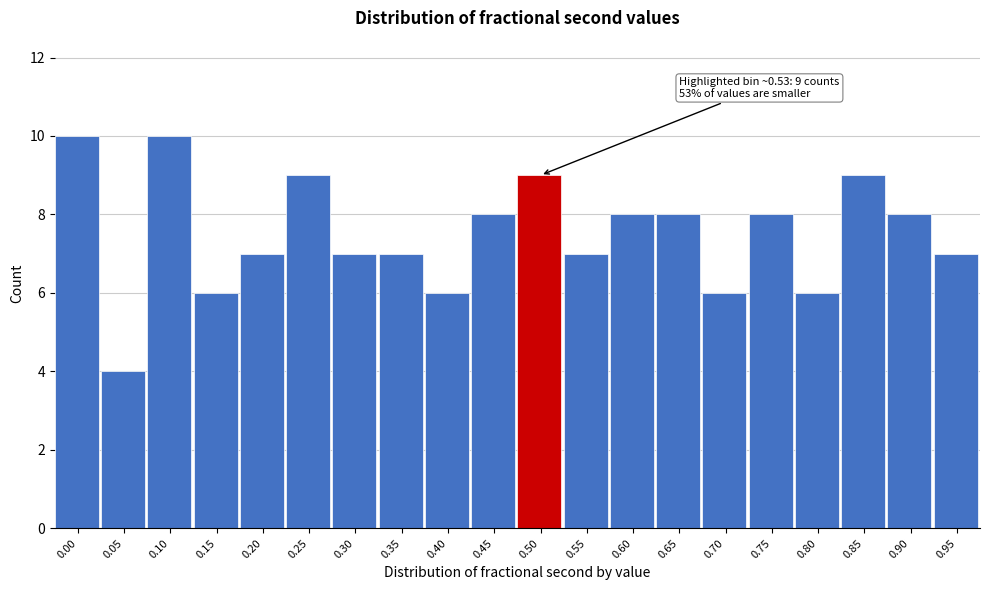

Reading left to right, transcribe all the data shown in this chart.

10	4	10	6	7	9	7	7	6	8	9	7	8	8	6	8	6	9	8	7